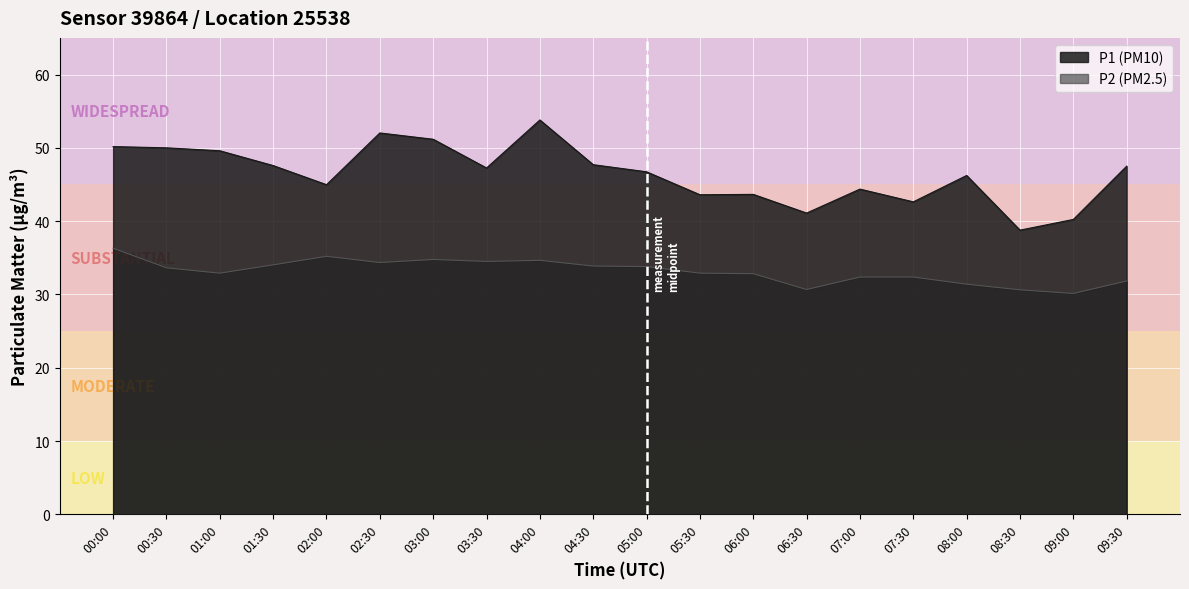

Reading left to right, transcribe all the data shown in this chart.

P1: 50.2	50.0	49.6	47.6	45.0	52.0	51.2	47.2	53.8	47.7	46.7	43.6	43.6	41.1	44.4	42.6	46.2	38.8	40.2	47.5
P2: 36.3	33.6	32.9	34.0	35.2	34.4	34.8	34.5	34.6	33.9	33.8	32.9	32.8	30.7	32.4	32.4	31.4	30.6	30.1	31.8